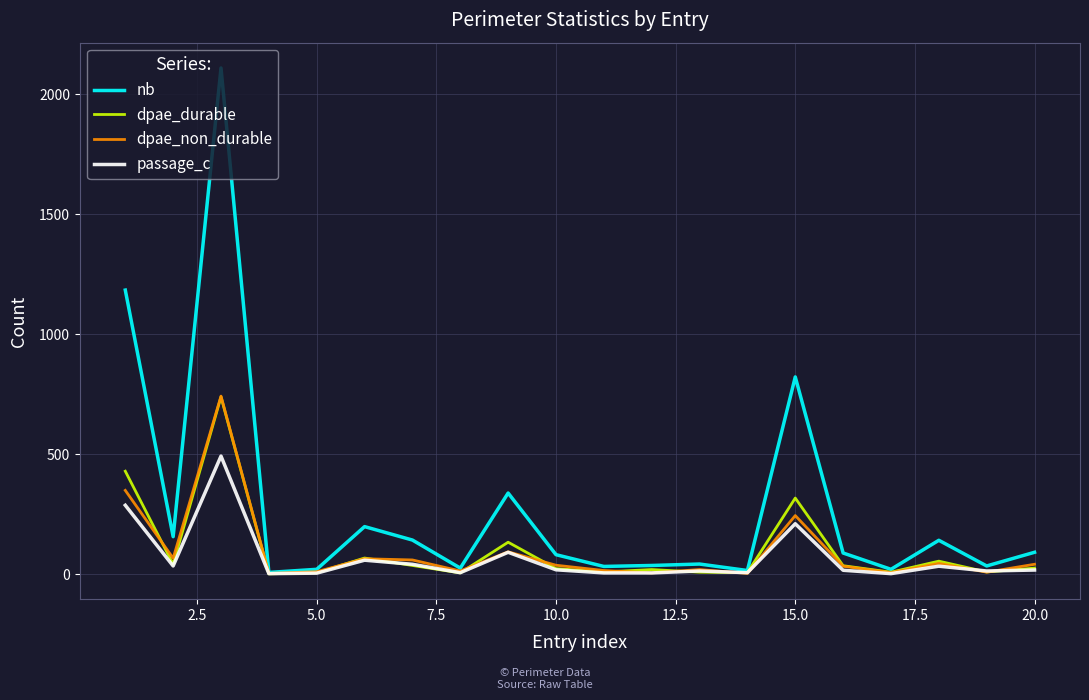

Which series has the widest spread of values?

nb